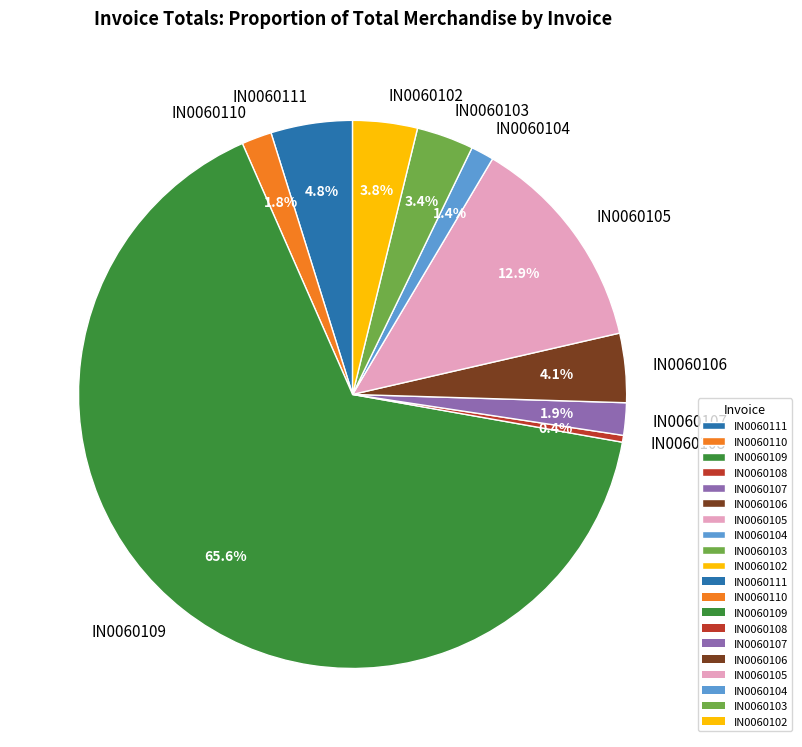

Combined, do IN0060108 and IN0060103 account for over 50%?

No